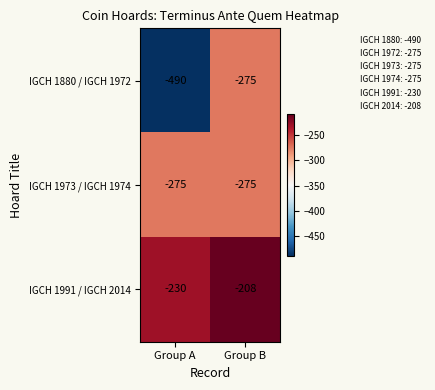

Reading right to left, list all the values displayed in this chart.

IGCH 1880 / IGCH 1972: -275	-490
IGCH 1973 / IGCH 1974: -275	-275
IGCH 1991 / IGCH 2014: -208	-230